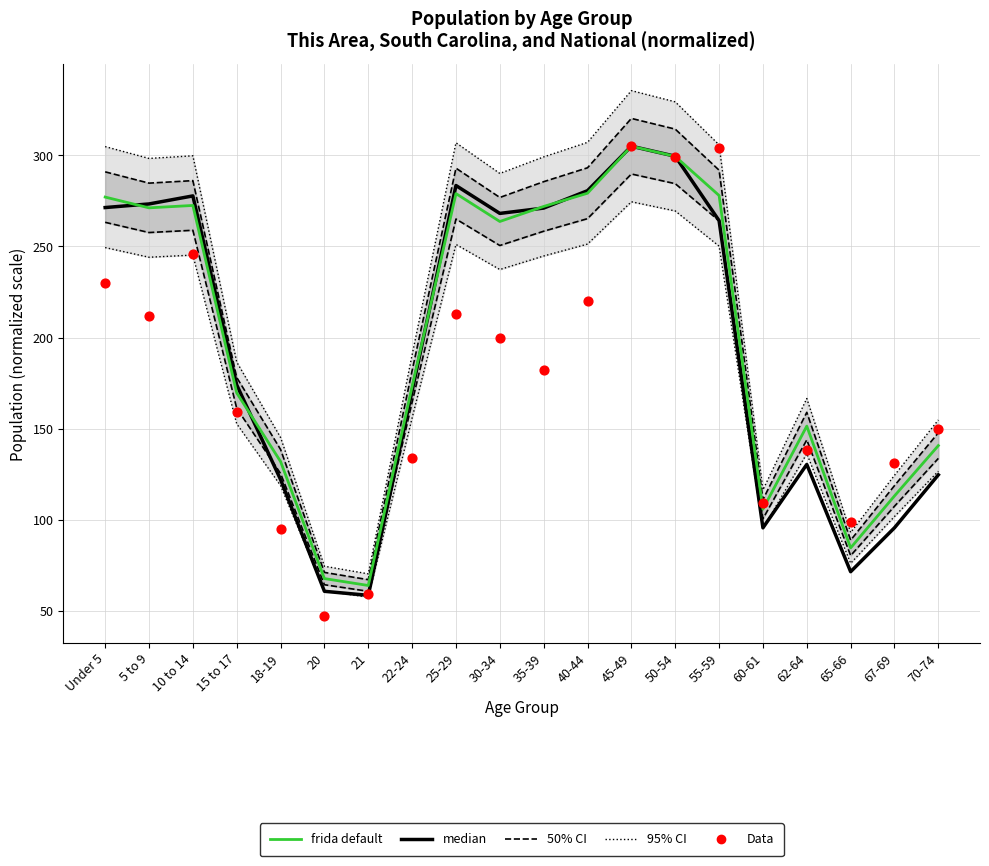

What is the total value across all series at 15 to 17?

502.6